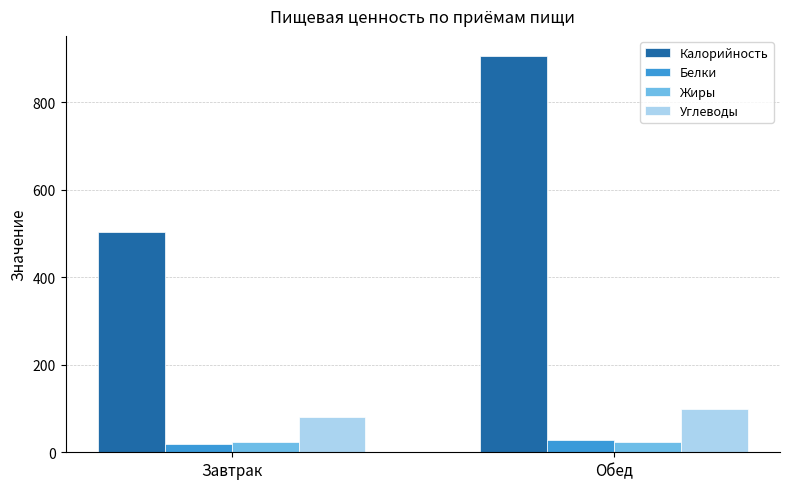

Which series has the largest total across all categories?

Калорийность